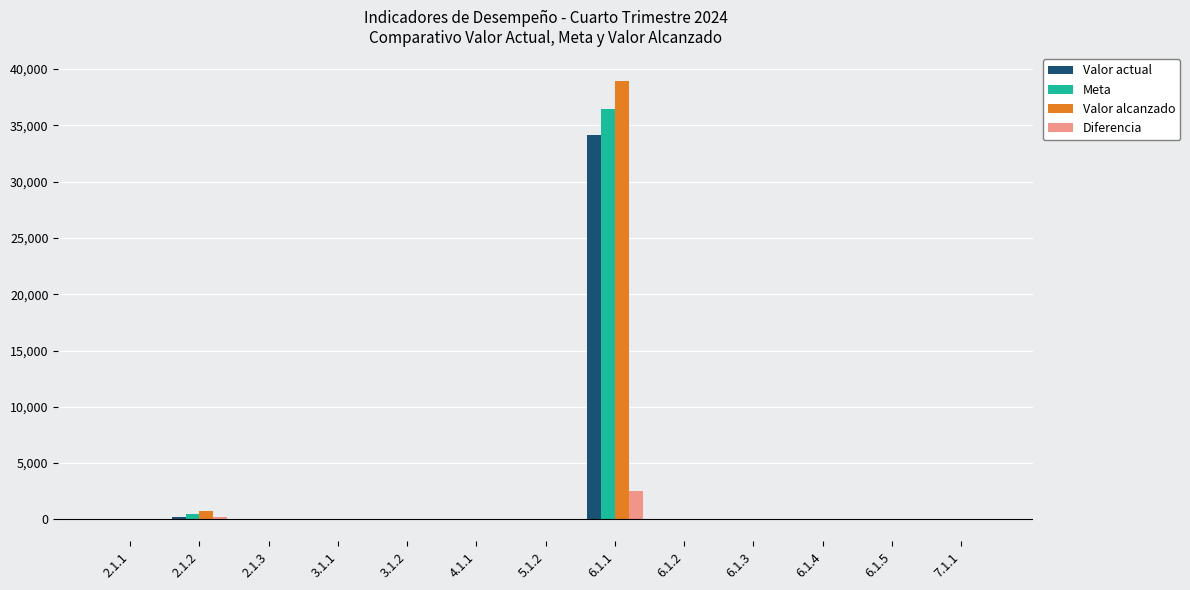

At which category is the sum across all series the highest?

6.1.1